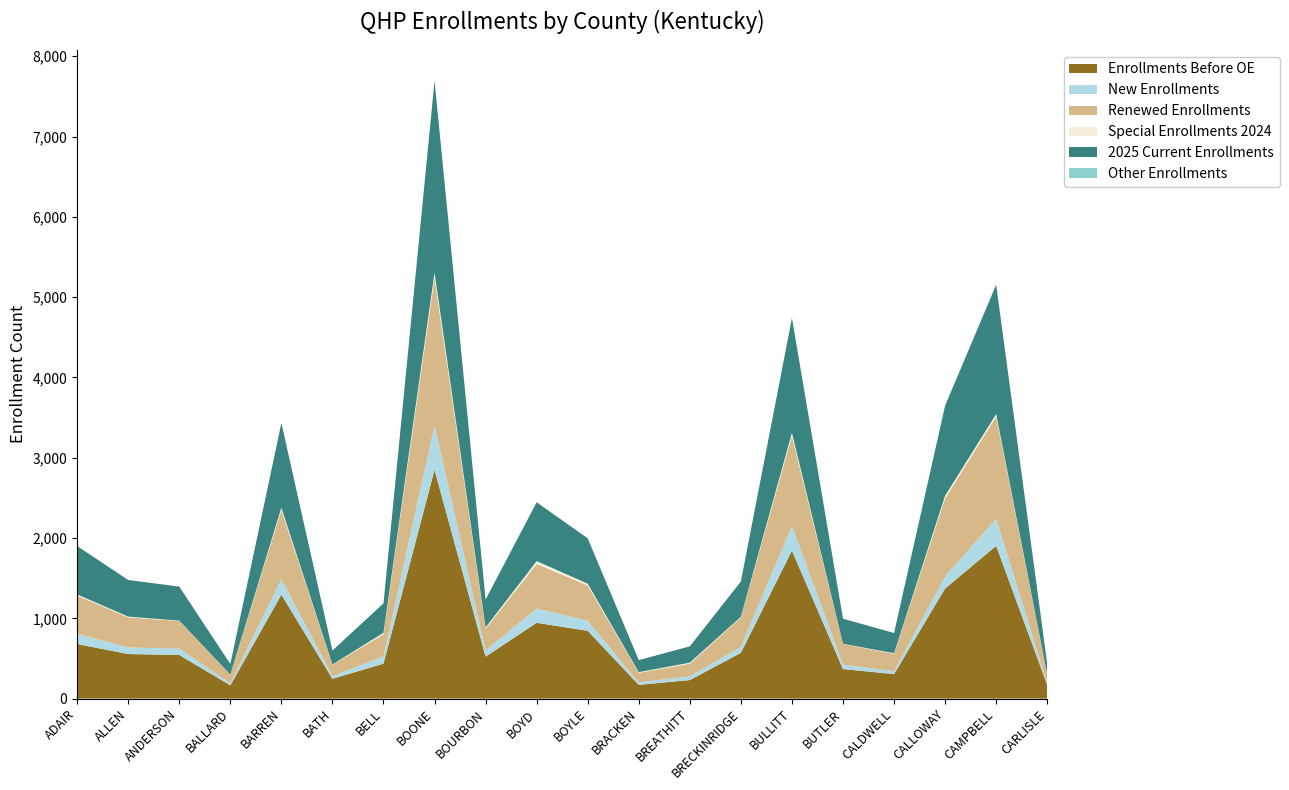

Reading right to left, transcribe all the data shown in this chart.

ENROLLMENTS BEFORE OPEN ENROLLMENT: CARLISLE=170	CAMPBELL=1902	CALLOWAY=1371	CALDWELL=305	BUTLER=368	BULLITT=1842	BRECKINRIDGE=570	BREATHITT=231	BRACKEN=171	BOYLE=844	BOYD=944	BOURBON=523	BOONE=2849	BELL=435	BATH=247	BARREN=1294	BALLARD=165	ANDERSON=543	ALLEN=555	ADAIR=680
NEW: CARLISLE=19	CAMPBELL=337	CALLOWAY=153	CALDWELL=37	BUTLER=55	BULLITT=308	BRECKINRIDGE=75	BREATHITT=47	BRACKEN=31	BOYLE=125	BOYD=178	BOURBON=79	BOONE=553	BELL=91	BATH=33	BARREN=194	BALLARD=26	ANDERSON=81	ALLEN=81	ADAIR=130
RENEWED: CARLISLE=111	CAMPBELL=1274	CALLOWAY=969	CALDWELL=215	BUTLER=257	BULLITT=1121	BRECKINRIDGE=365	BREATHITT=156	BRACKEN=119	BOYLE=440	BOYD=555	BOURBON=269	BOONE=1836	BELL=275	BATH=141	BARREN=861	BALLARD=106	ANDERSON=343	ALLEN=375	ADAIR=473
SPECIAL ENROLLMENTS 2024: CARLISLE=1	CAMPBELL=31	CALLOWAY=34	CALDWELL=8	BUTLER=3	BULLITT=40	BRECKINRIDGE=9	BREATHITT=14	BRACKEN=8	BOYLE=22	BOYD=35	BOURBON=15	BOONE=67	BELL=19	BATH=4	BARREN=29	BALLARD=2	ANDERSON=4	ALLEN=10	ADAIR=14
2025 CURRENT ENROLLMENTS: CARLISLE=130	CAMPBELL=1611	CALLOWAY=1122	CALDWELL=252	BUTLER=312	BULLITT=1429	BRECKINRIDGE=440	BREATHITT=203	BRACKEN=150	BOYLE=565	BOYD=733	BOURBON=348	BOONE=2389	BELL=366	BATH=174	BARREN=1055	BALLARD=132	ANDERSON=424	ALLEN=456	ADAIR=603
OTHER ENROLLMENTS: CARLISLE=0	CAMPBELL=0	CALLOWAY=0	CALDWELL=0	BUTLER=0	BULLITT=0	BRECKINRIDGE=0	BREATHITT=0	BRACKEN=0	BOYLE=0	BOYD=0	BOURBON=0	BOONE=0	BELL=0	BATH=0	BARREN=0	BALLARD=0	ANDERSON=0	ALLEN=0	ADAIR=0